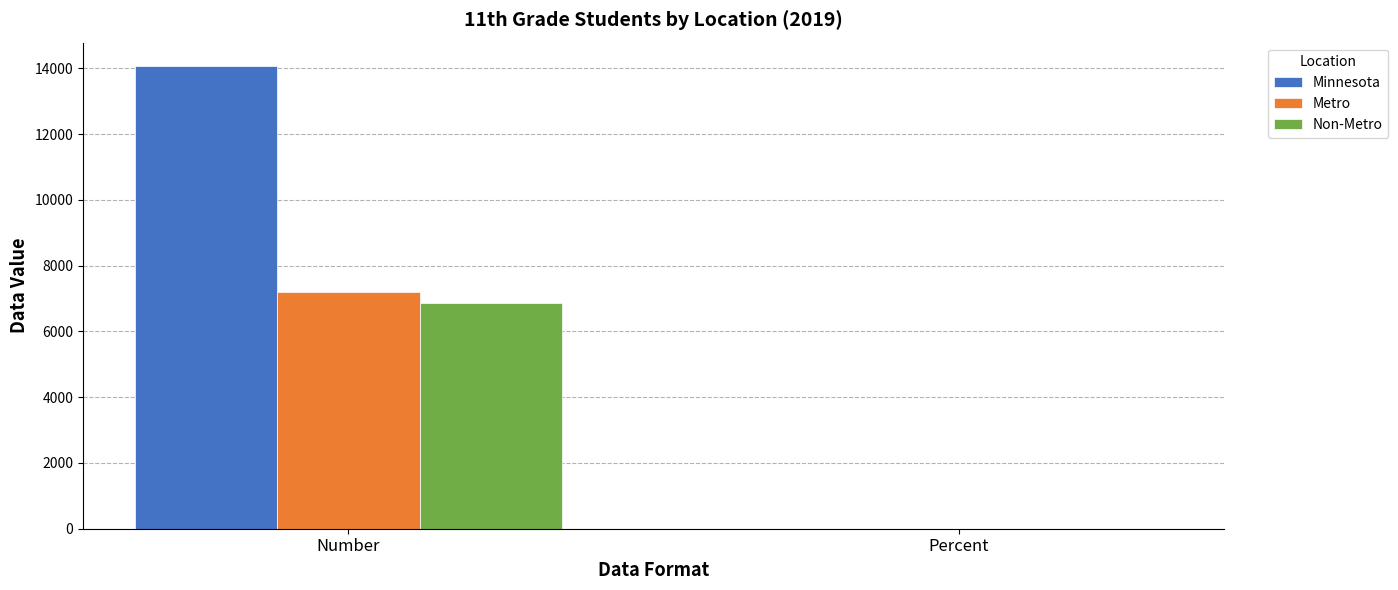

What is the sum of the Non-Metro values at Percent and Number?

6869.4